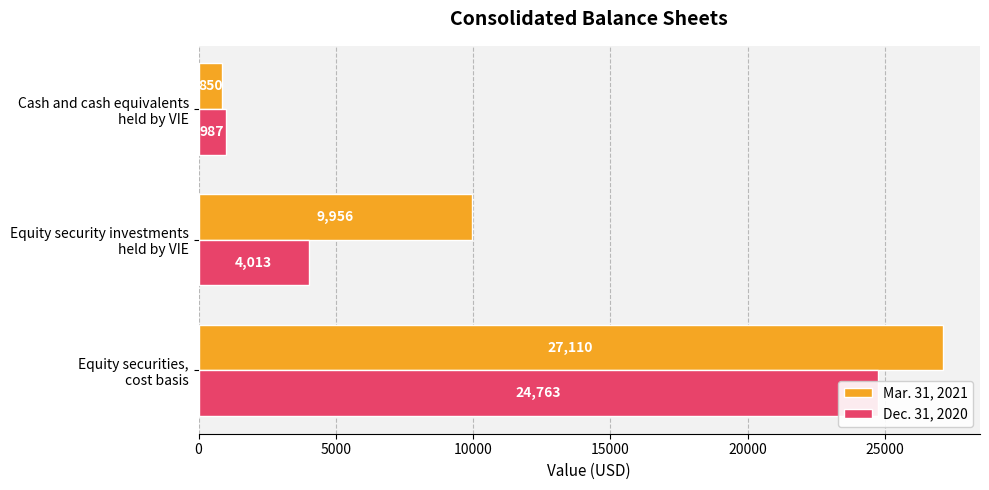

What is the minimum value for Dec. 31, 2020?

987